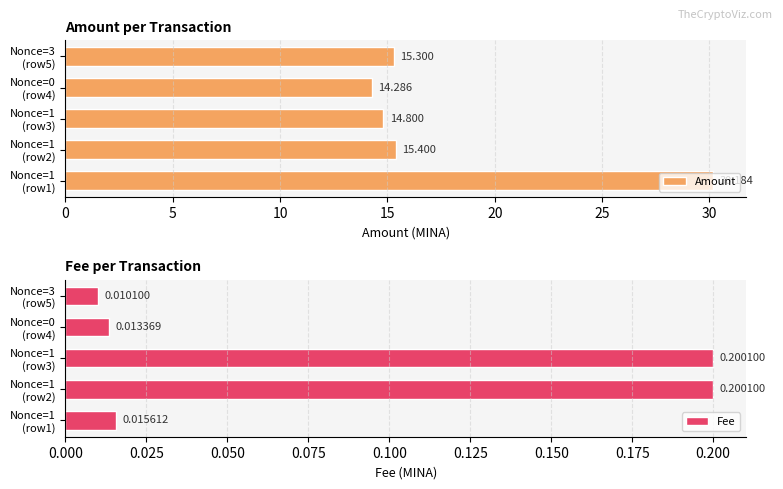

Is the value of Amount at Nonce=1 (row1) greater than the value of Fee at Nonce=0 (row4)?

Yes